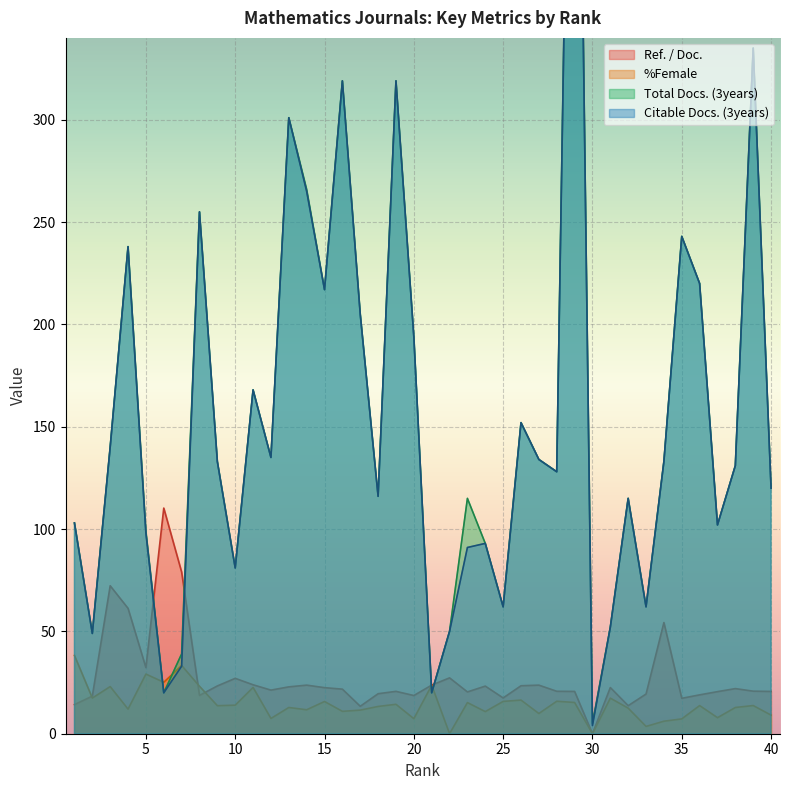

Rank the categories by %Female value from lowest to highest.

22, 30, 33, 34, 35, 20, 12, 37, 40, 27, 24, 16, 17, 14, 4, 32, 13, 38, 18, 9, 36, 39, 10, 19, 23, 29, 15, 25, 28, 26, 31, 2, 11, 3, 8, 21, 6, 5, 7, 1